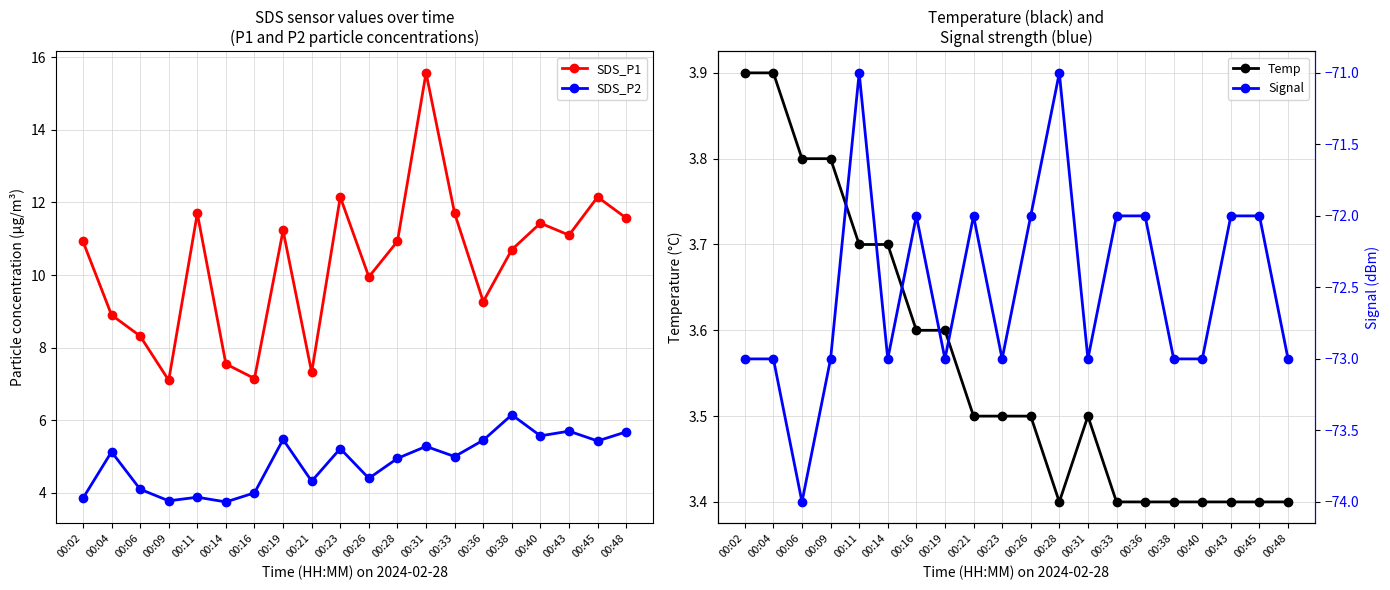

At which category does SDS_P1 reach its first local peak?

00:11